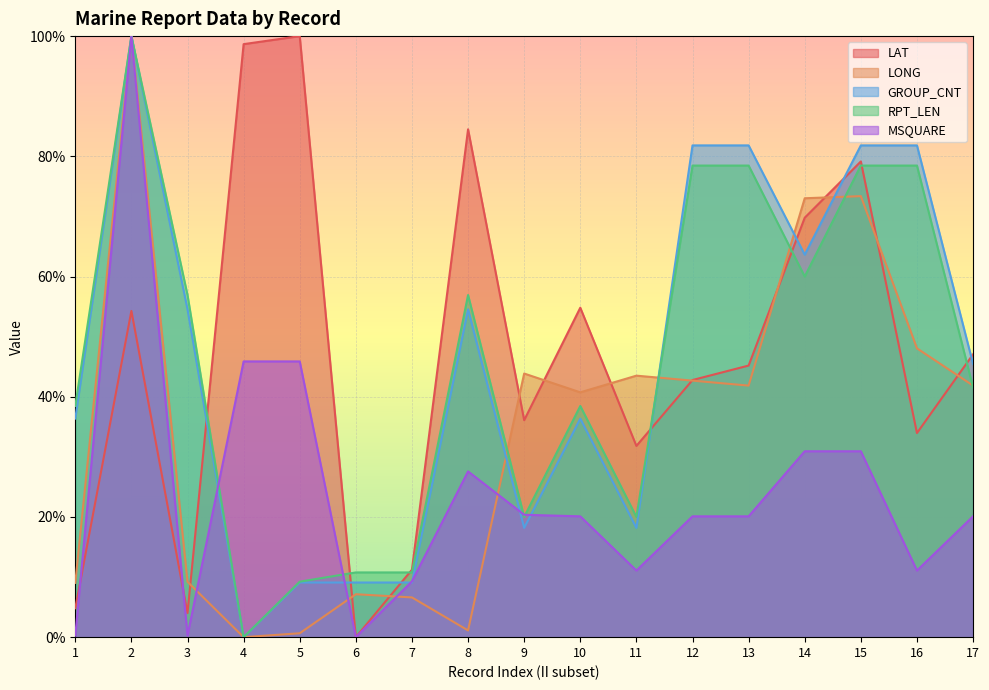

What is the difference between the highest and lowest values at 9?

25.7